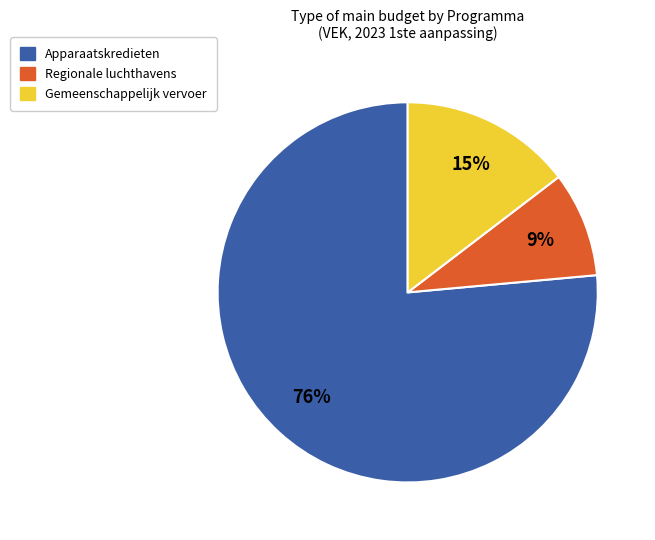

To the nearest percent, what is the average slice percentage?

33%